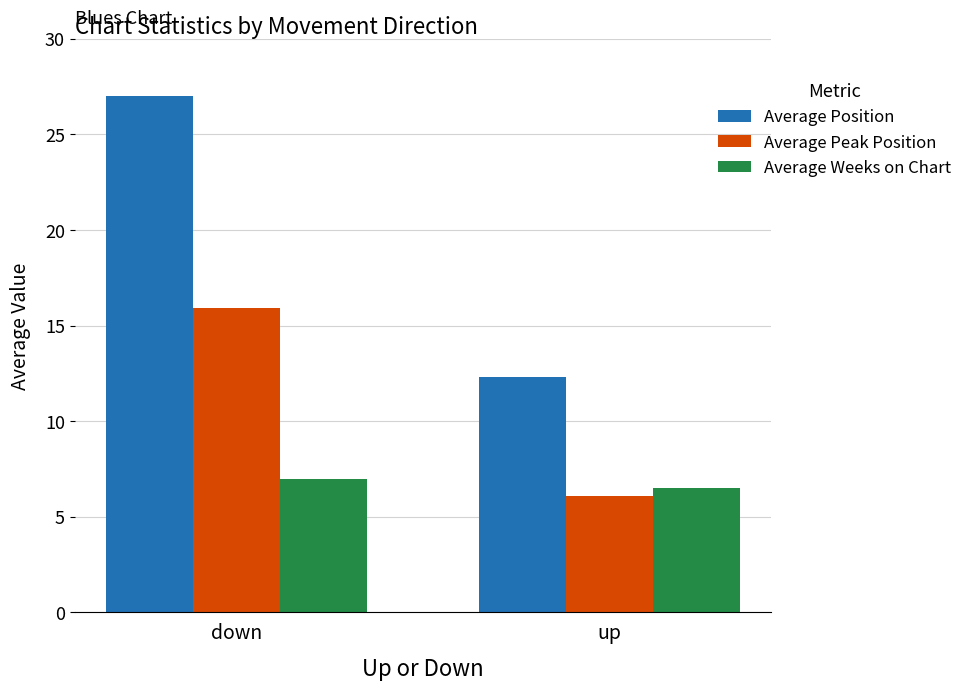

How many groups of bars are there?

2